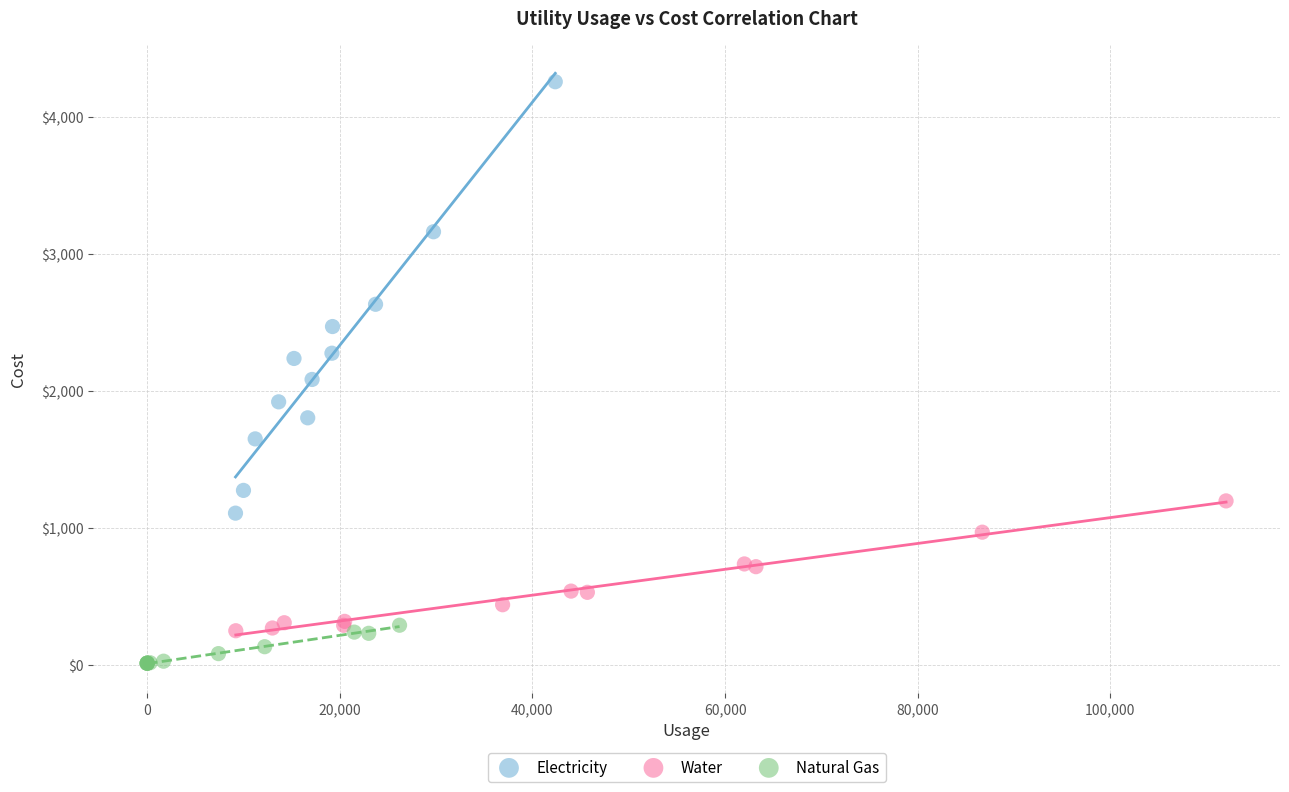

Which series contains the lowest Y value?

Natural Gas